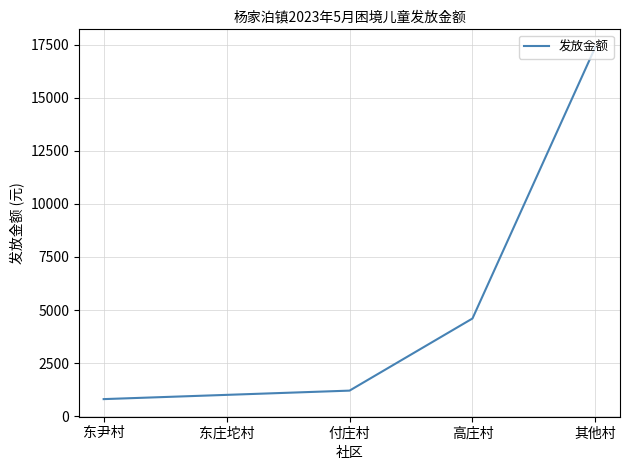

The chart shows a value of 800 at 东尹村. True or false?

True